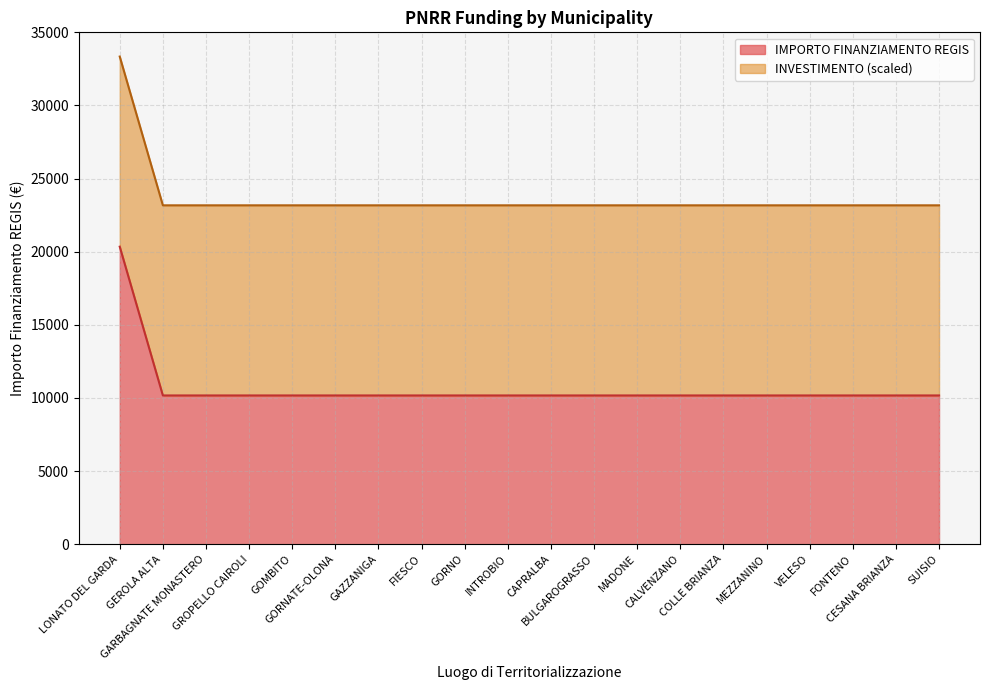

Between INTROBIO and GAZZANIGA, which is larger?

INTROBIO